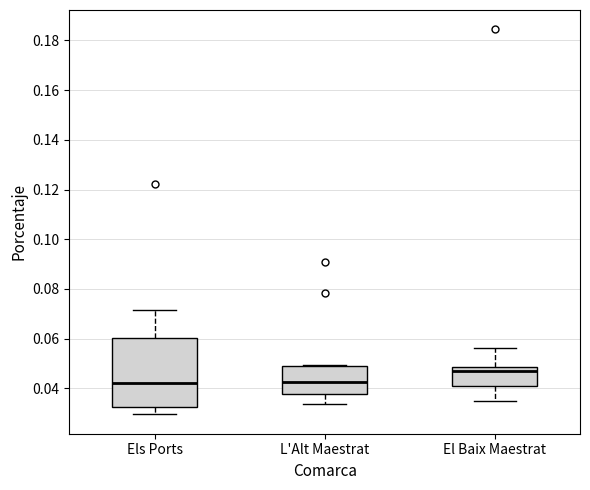

Reading left to right, read every box against the y-axis: the position of its median line, the range the box covers, and the ends of its whiskers. The values are not printed on the chart, so give them approximately, as read against the axis.

Els Ports: median 0.042, box 0.032 to 0.060, whiskers 0.030 to 0.072
L'Alt Maestrat: median 0.042, box 0.038 to 0.050, whiskers 0.034 to 0.050
El Baix Maestrat: median 0.046, box 0.040 to 0.048, whiskers 0.034 to 0.056